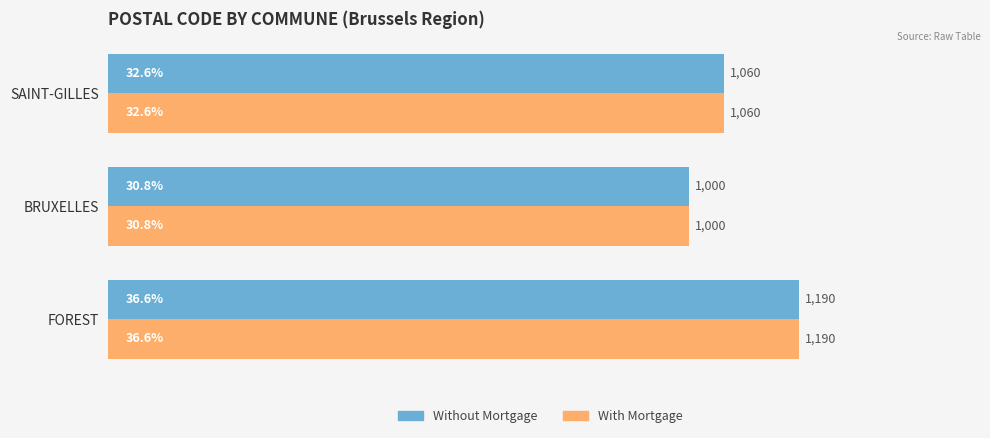

The Without Mortgage series shows 285 at FOREST. True or false?

False